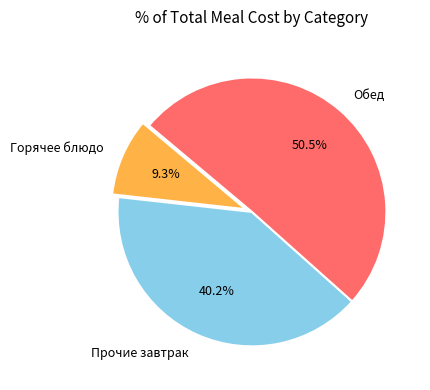

Between Обед and Горячее блюдо, which is larger?

Обед